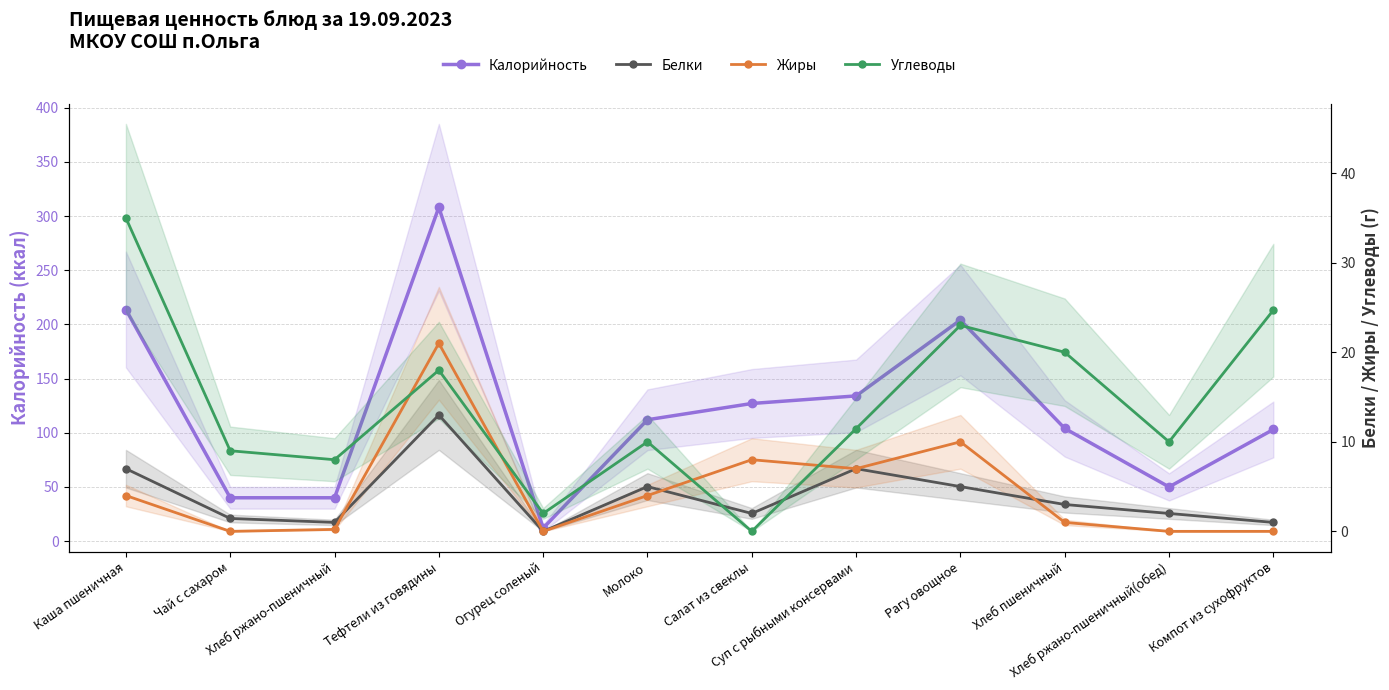

What is the difference between the highest and lowest values at Хлеб пшеничный?

103.0